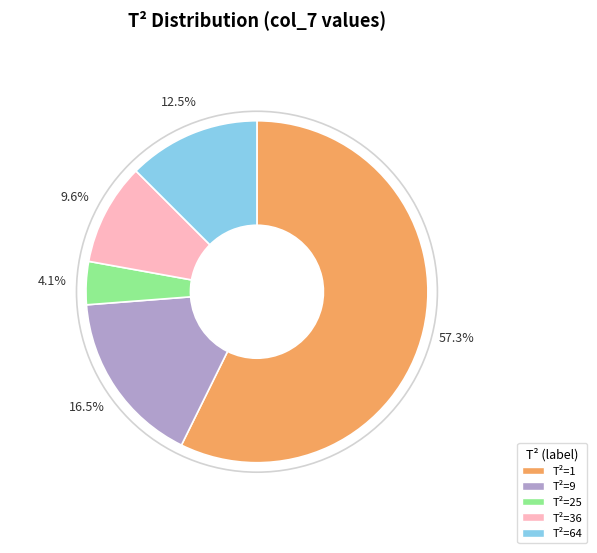

Does any single category account for the majority?

Yes